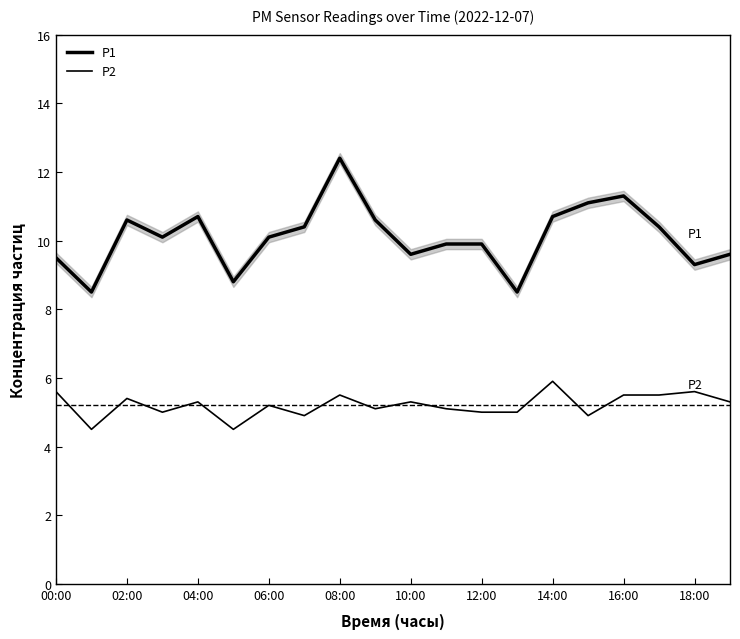

At how many categories does at least one series exceed 4?

20